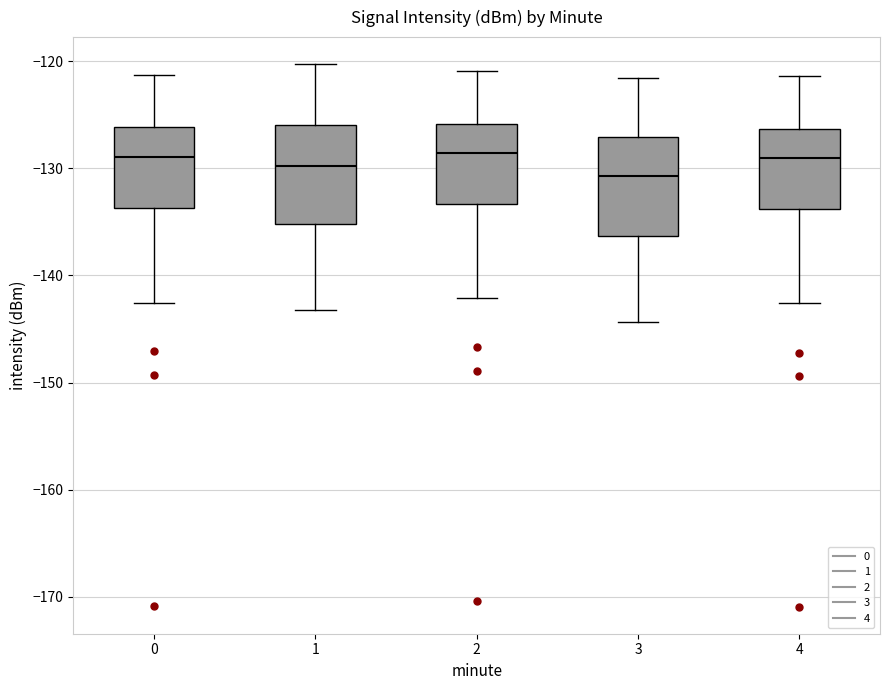

Where does the lower whisker of the box at x = 4 end on the y-axis? The values are not printed on the chart, so give them approximately, as read against the axis.

-143